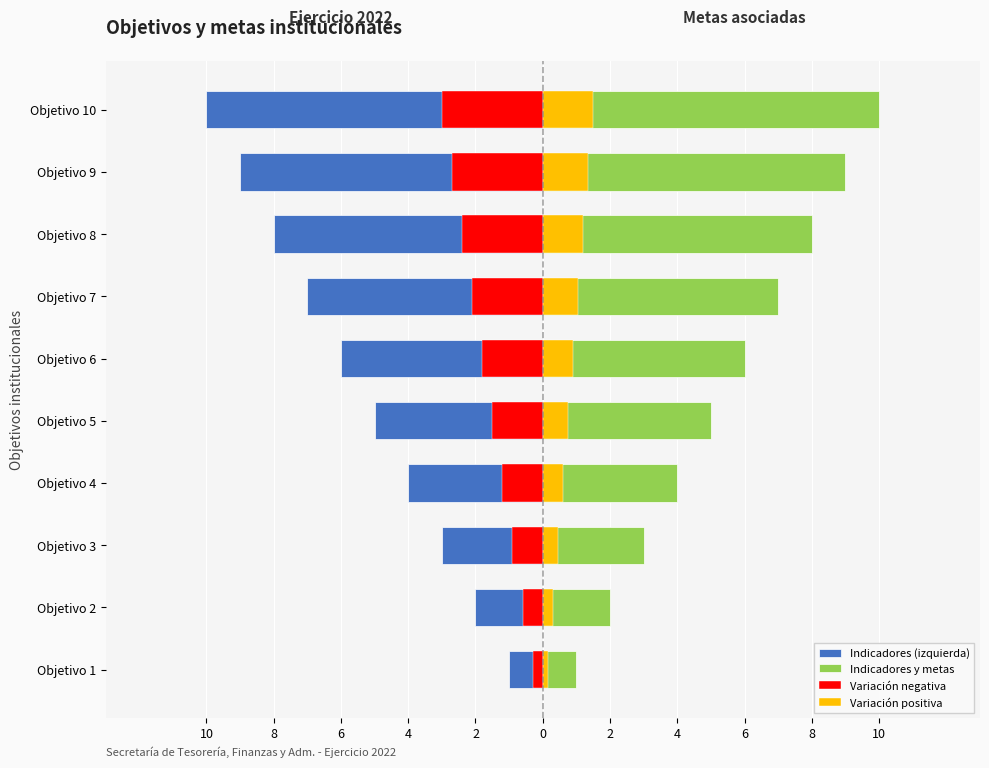

Which series has the largest total across all categories?

Indicadores y metas